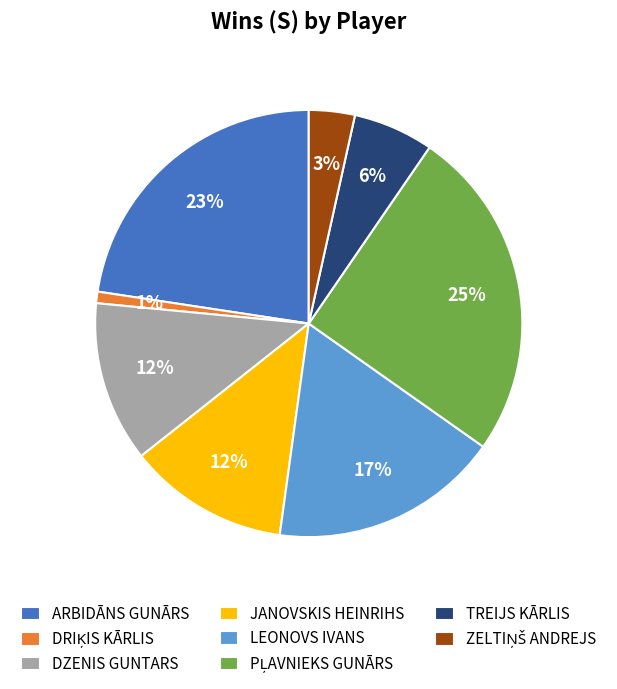

Is it true that DZENIS GUNTARS is 12% of the pie?

True